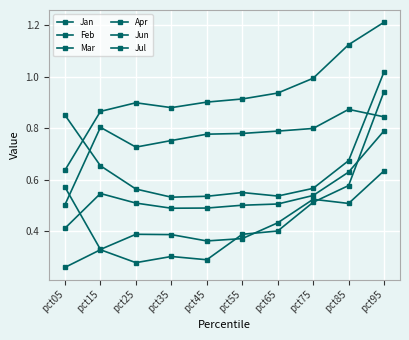

How many lines are shown in the chart?

6